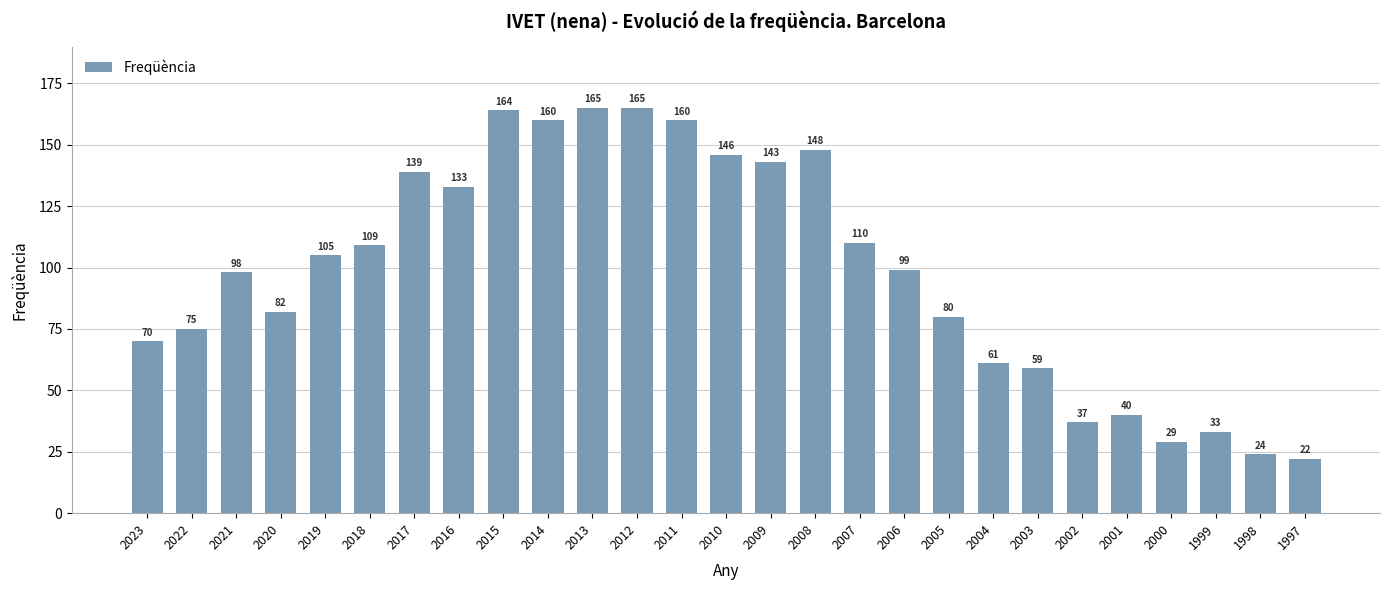

Where is the data nearest to the value 93?

2021